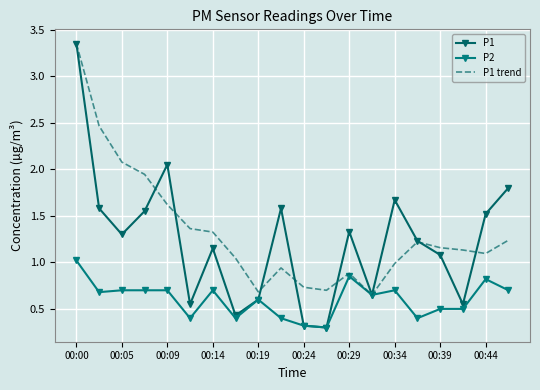

What is the maximum value shown in the chart?

3.4